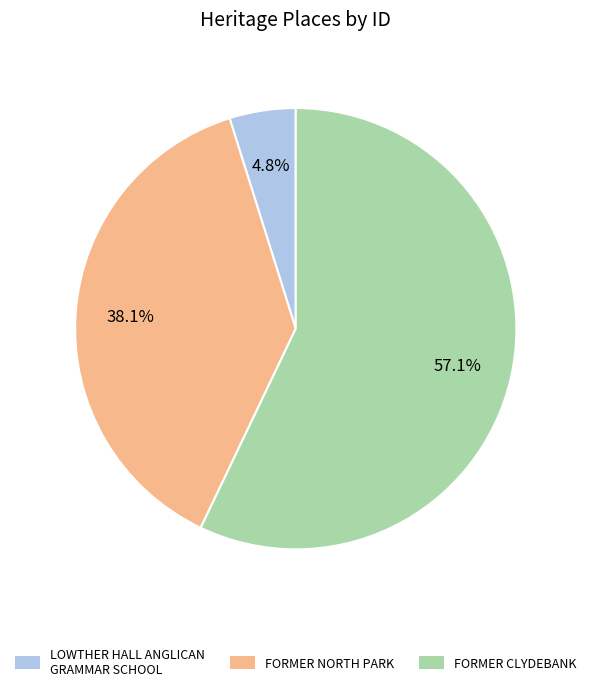

What is the majority slice?

FORMER CLYDEBANK